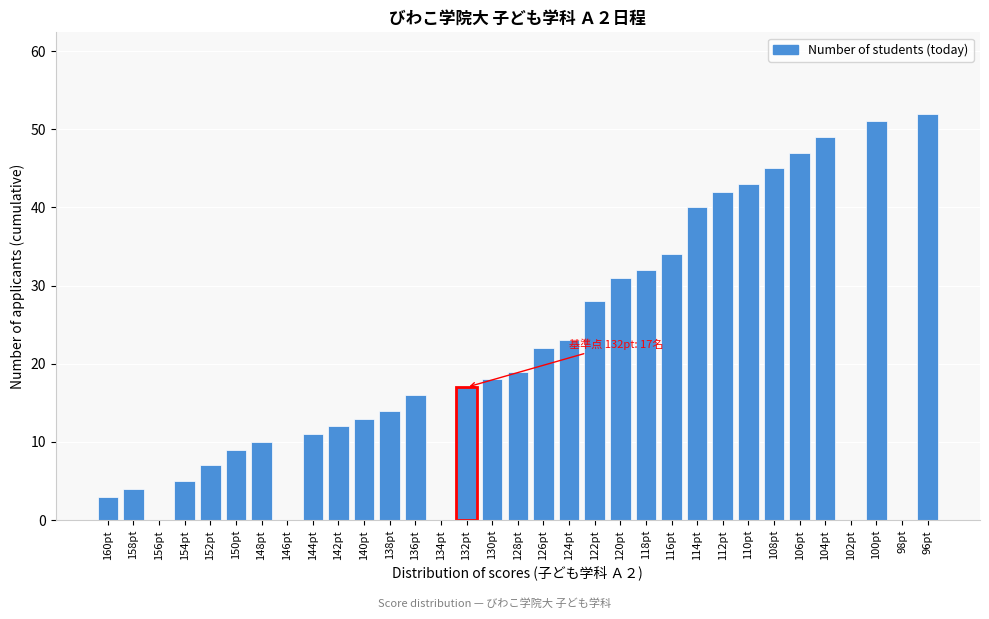

What is the greatest value displayed?

52